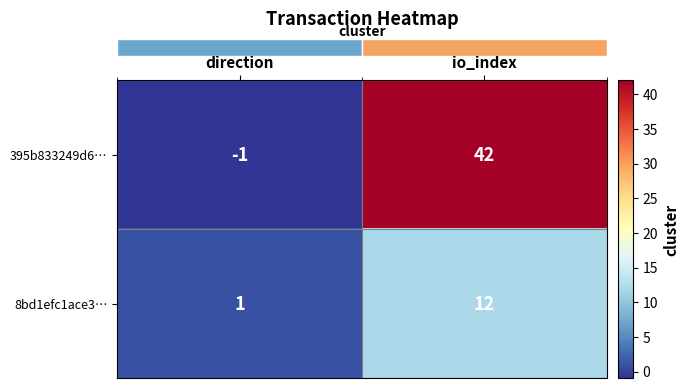

Which label corresponds to the smallest value in the chart?

direction